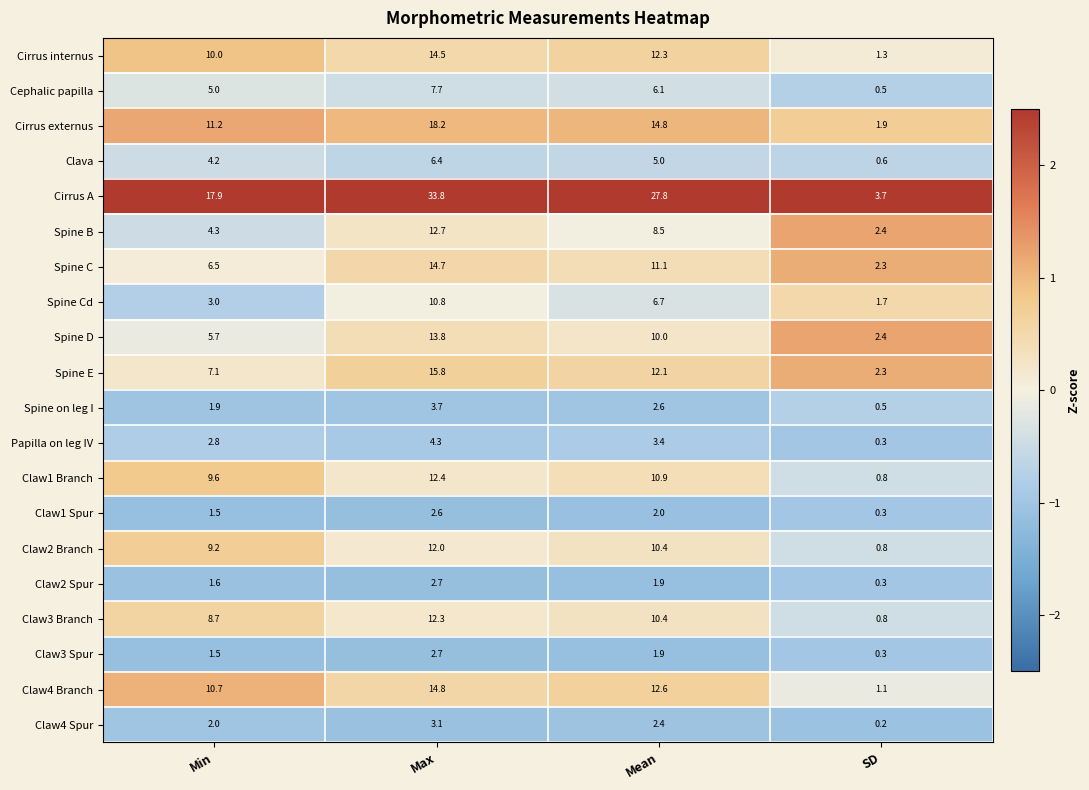

At how many categories does at least one series exceed 0?

4